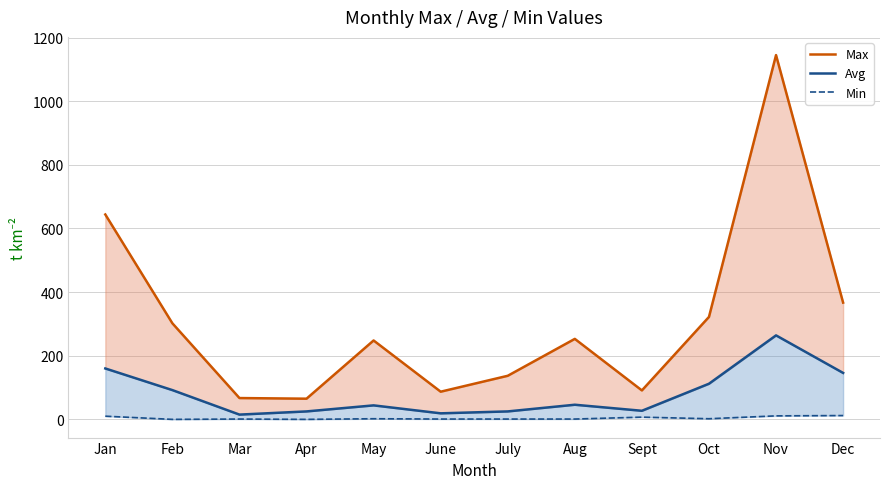

Rank the categories by Min value from lowest to highest.

Feb, Apr, Mar, June, July, Aug, May, Oct, Sept, Jan, Nov, Dec